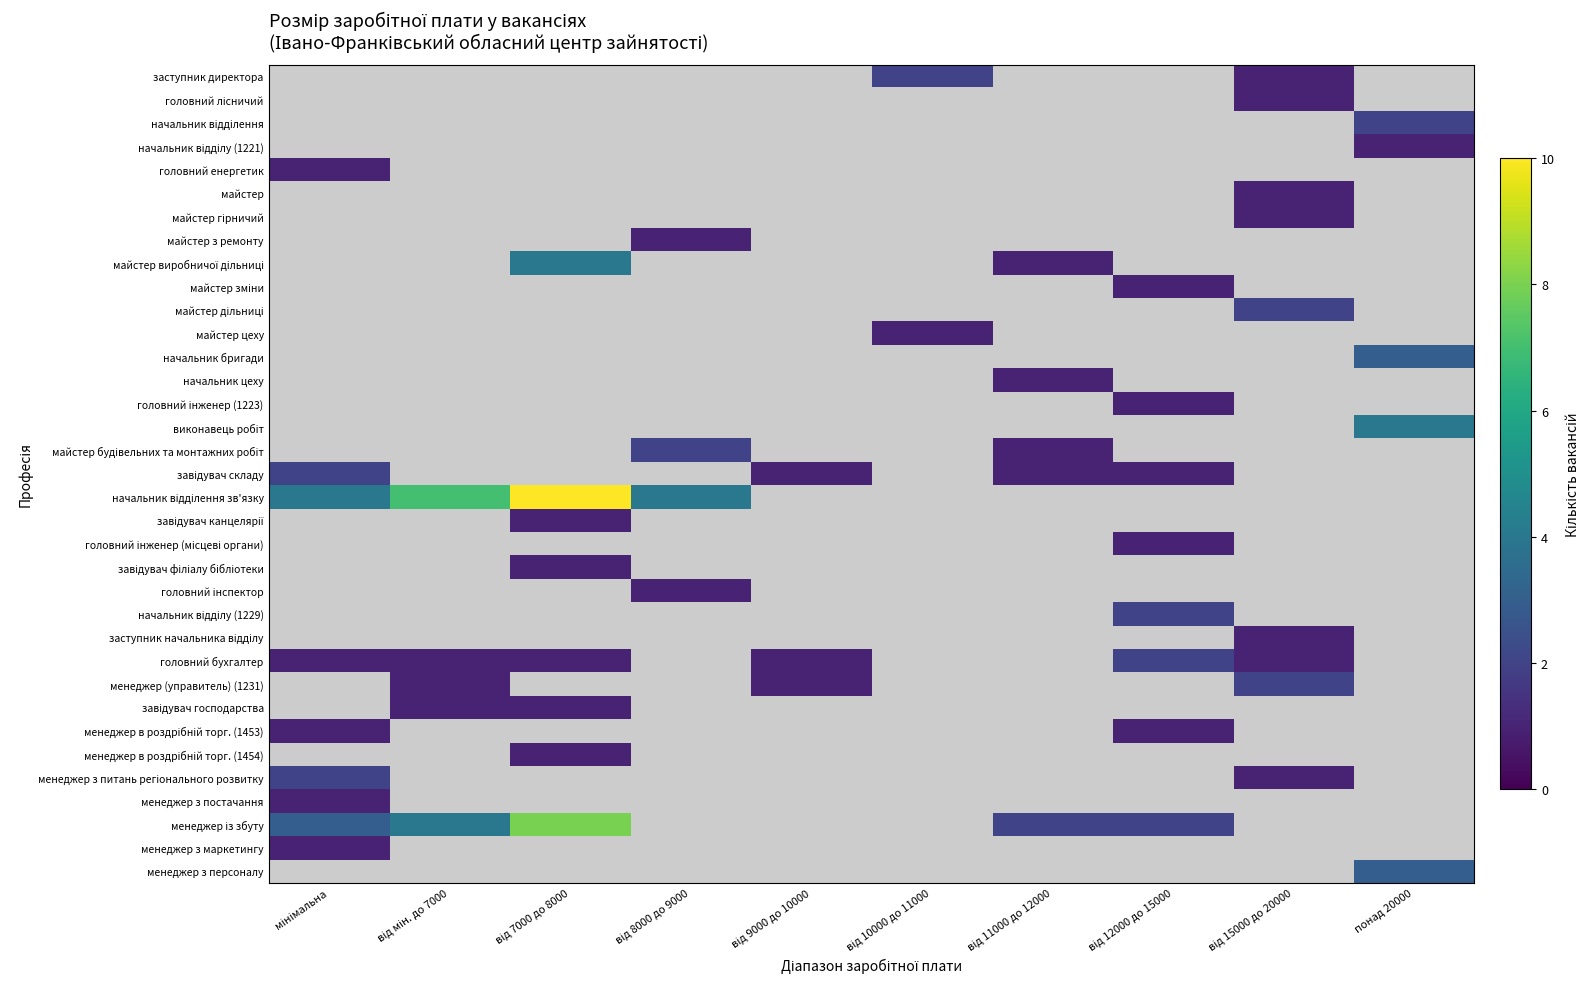

Count the number of data series in this chart.

35